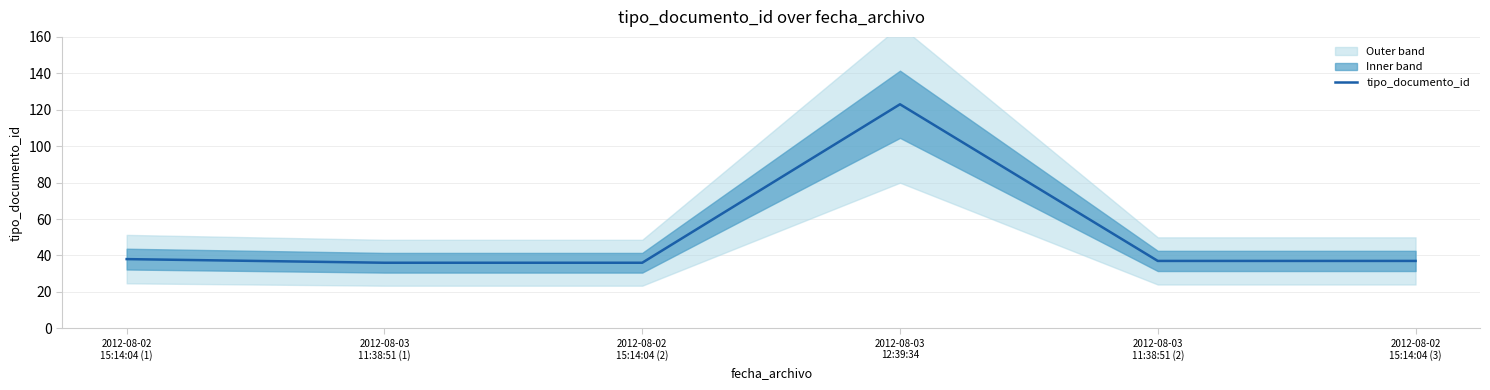

Between 2012-08-03
12:39:34 and 2012-08-02
15:14:04 (2), which is larger?

2012-08-03
12:39:34